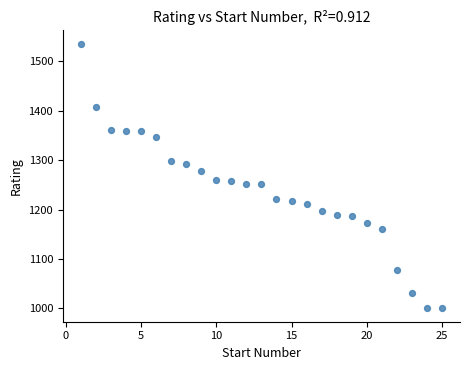

What is the range of X values (max minus min)?

24